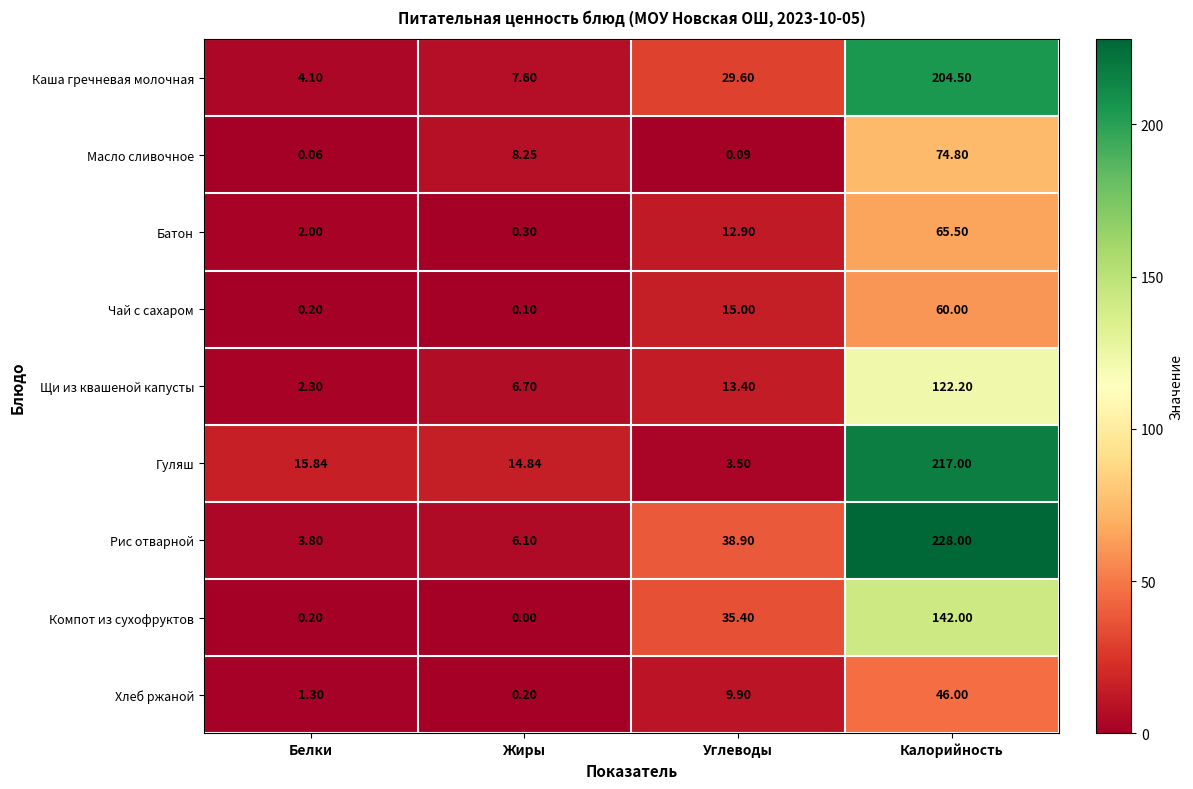

Where is Каша гречневая молочная nearest to the value 104?

Углеводы